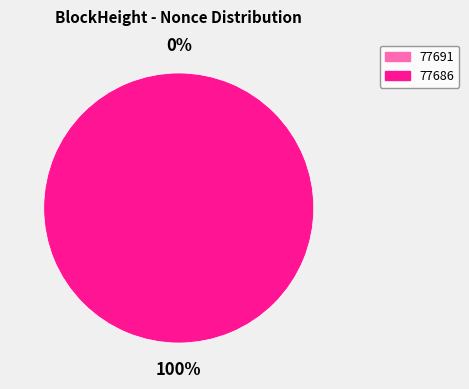

To the nearest percent, what is the combined percentage of 77691 and 77686?

100%